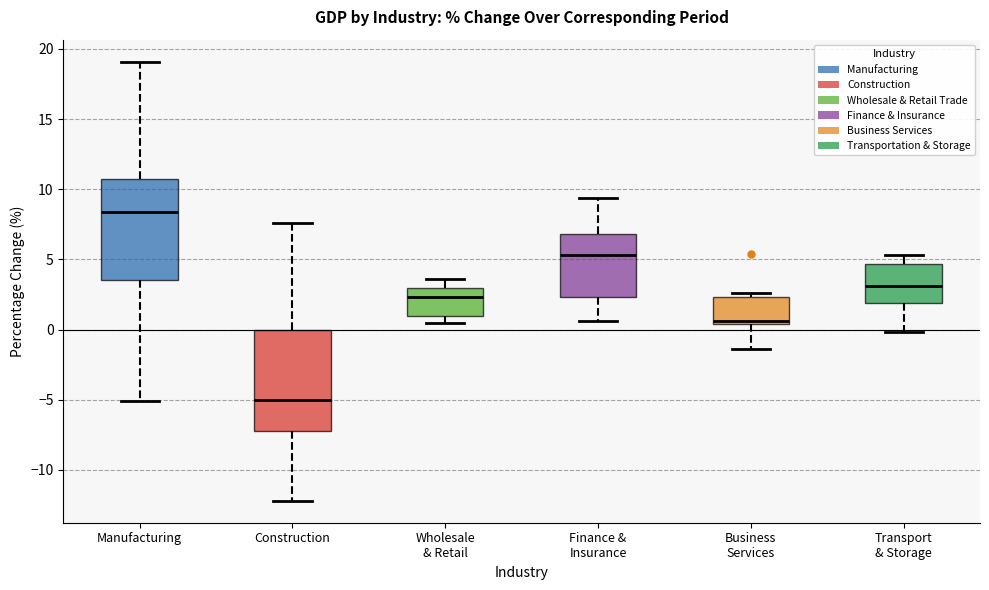

Where is the lower edge of the box for Wholesale & Retail on the y-axis? The values are not printed on the chart, so give them approximately, as read against the axis.

1.0